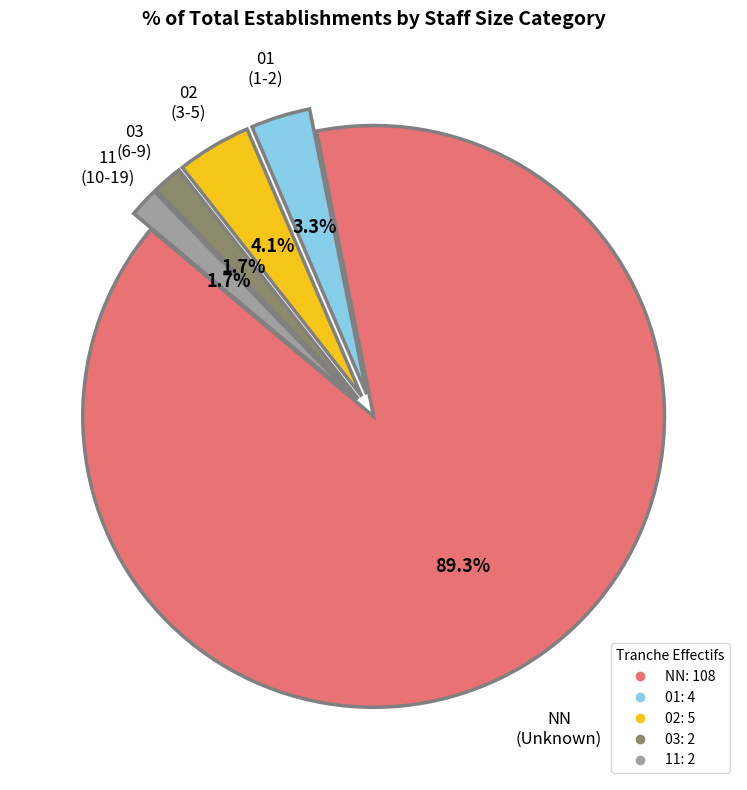

To the nearest percent, what percentage of the pie is 01?

3%